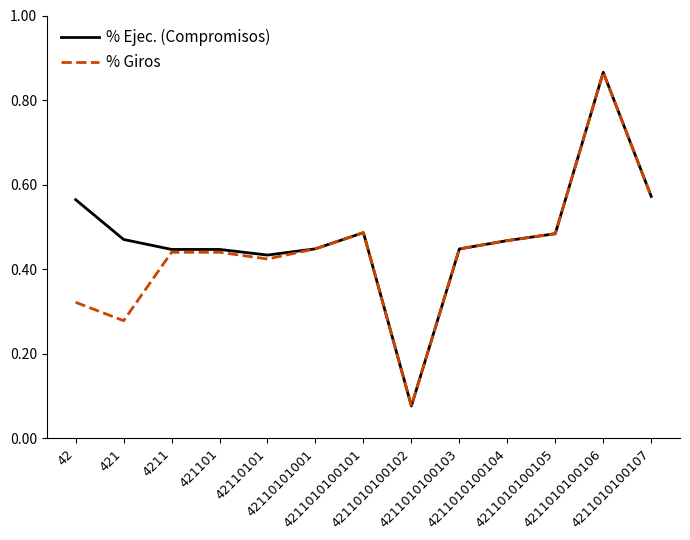

How many lines are shown in the chart?

2